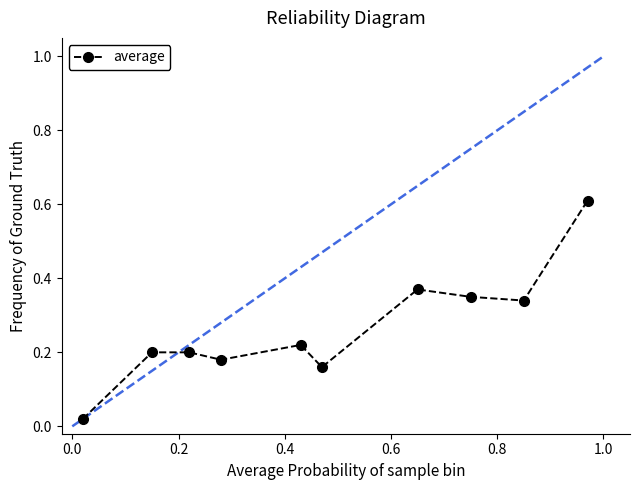

True or false: there are more than 1 points higher than both neighbors.

True